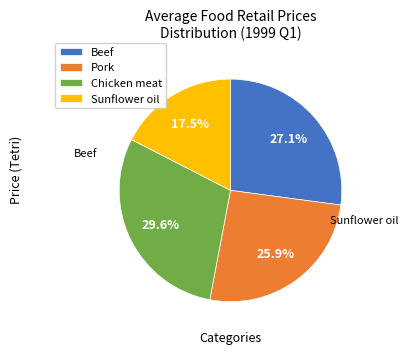

Is there any slice that represents more than half of the pie?

No